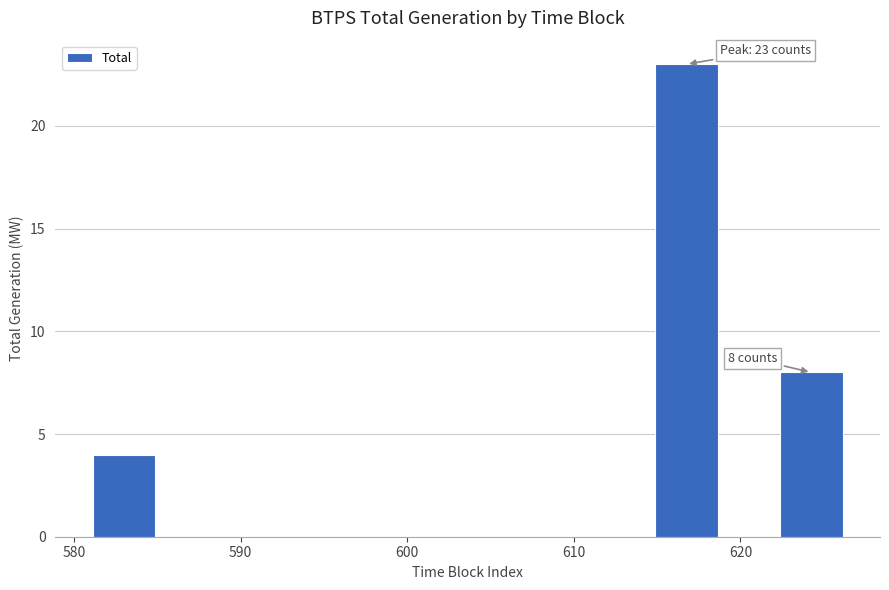

Around what value on the x-axis is the tallest bar? Give the approximate position of its centre, as read against the axis.

617